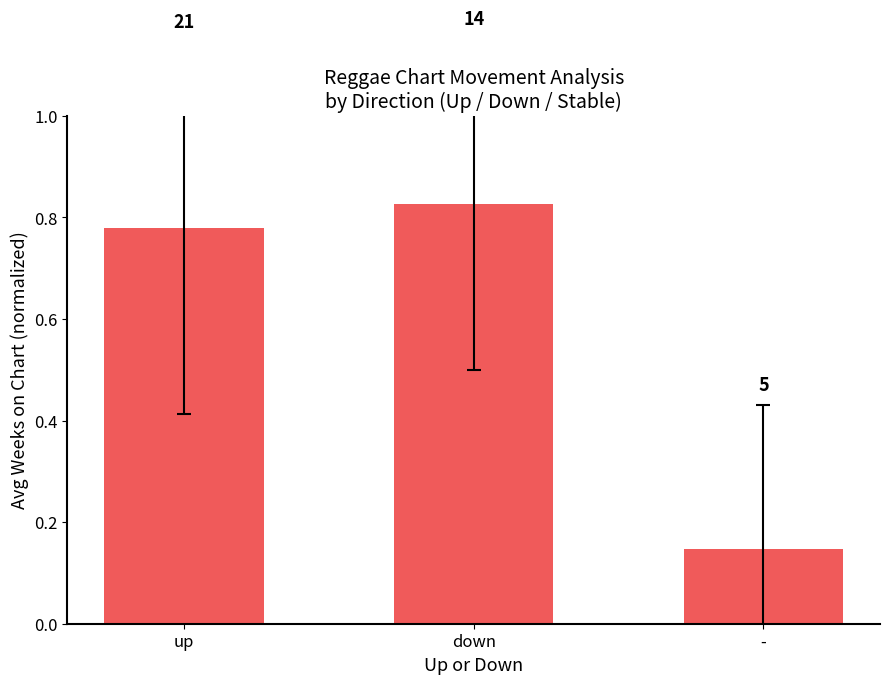

The value at up is 1.1. True or false?

False